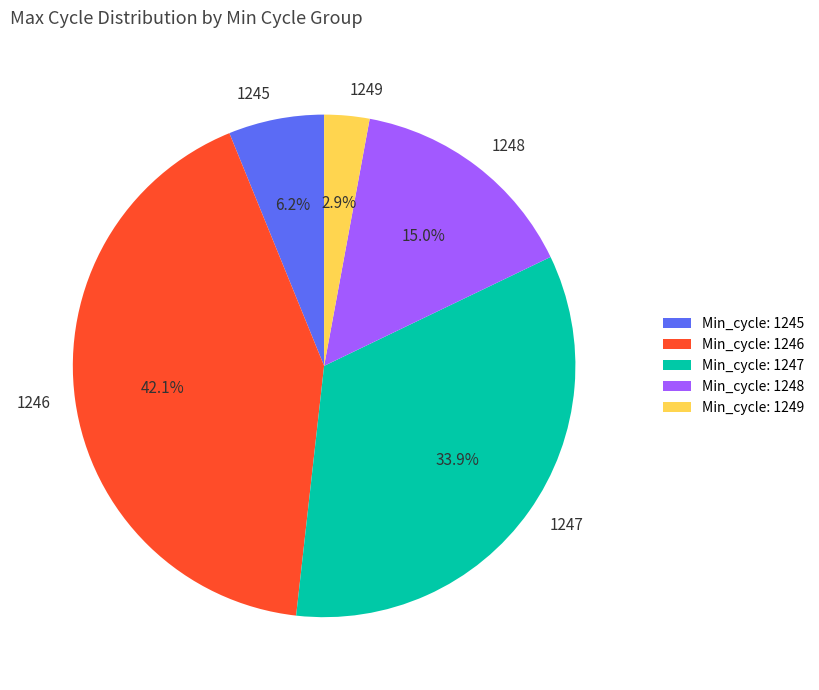

What percentage is NOT represented by 1248?

85.0%